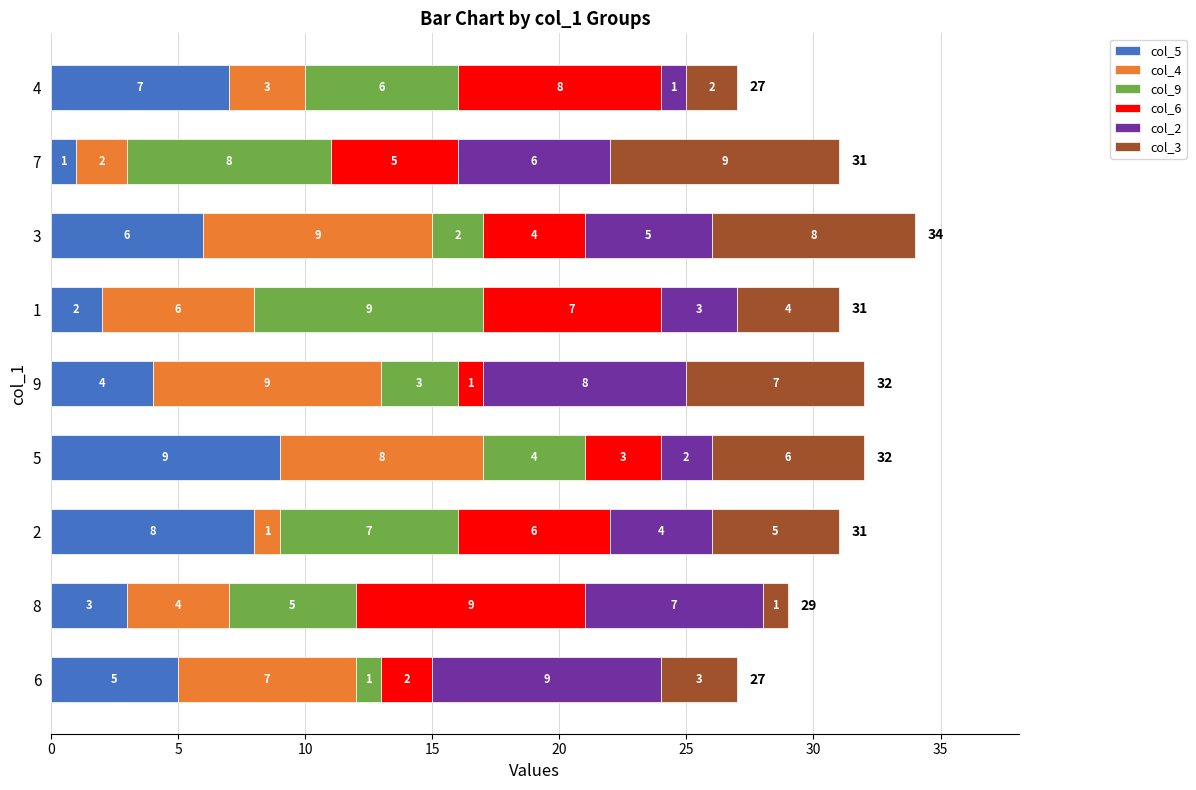

The col_5 series shows 2 at 1. True or false?

True